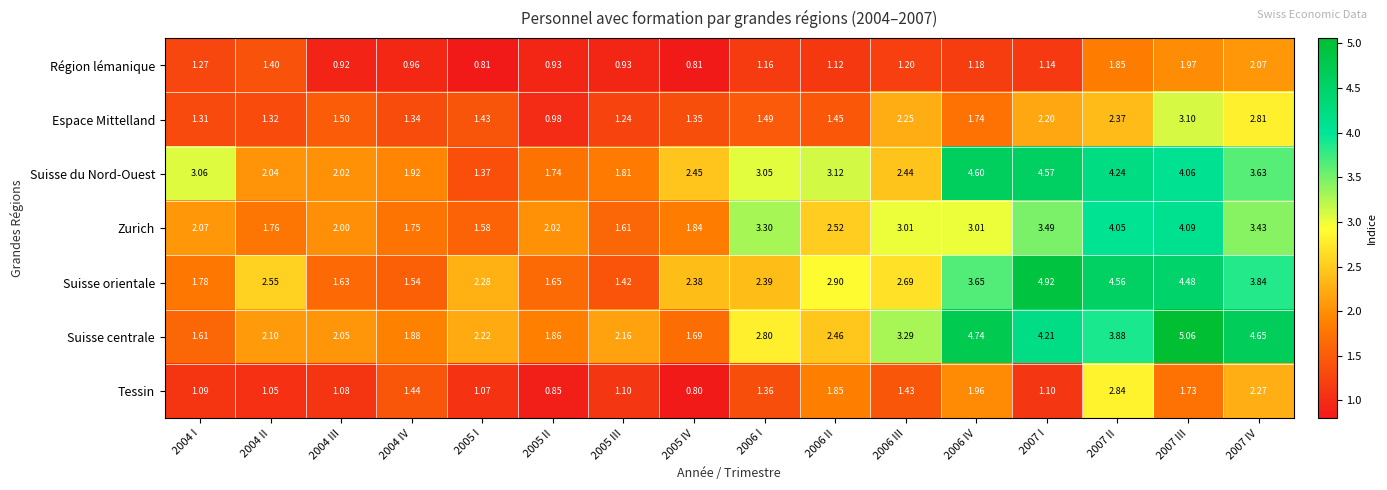

Rank the series at 2004 II from highest to lowest value.

Suisse orientale, Suisse centrale, Suisse du Nord-Ouest, Zurich, Région lémanique, Espace Mittelland, Tessin